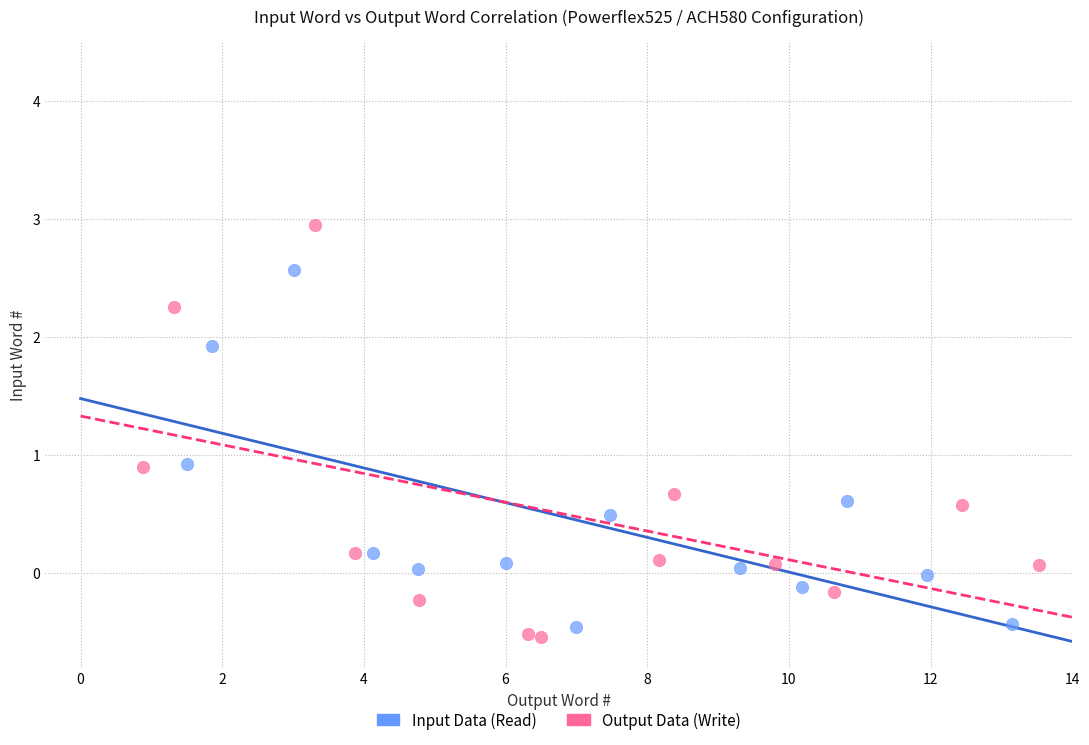

Which series has the widest spread of Y values?

Output Data (Write)